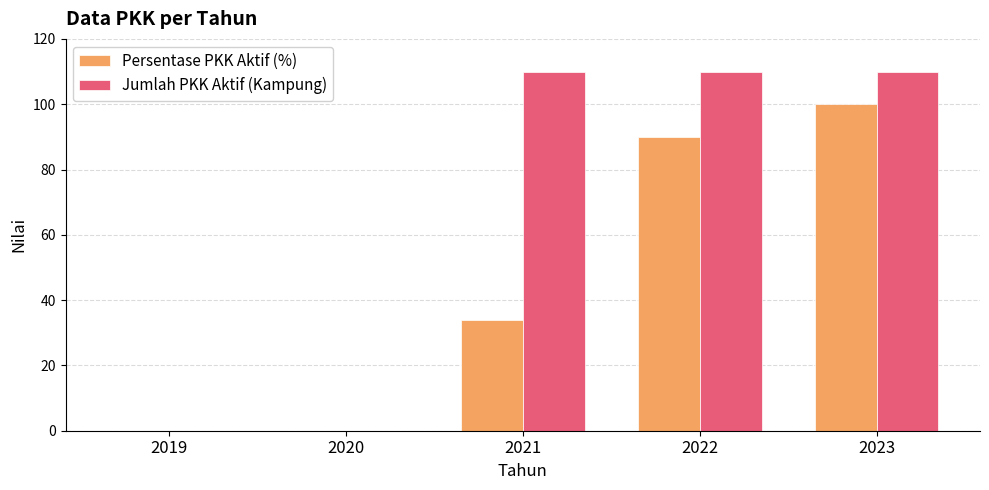

How many groups of bars are there?

5